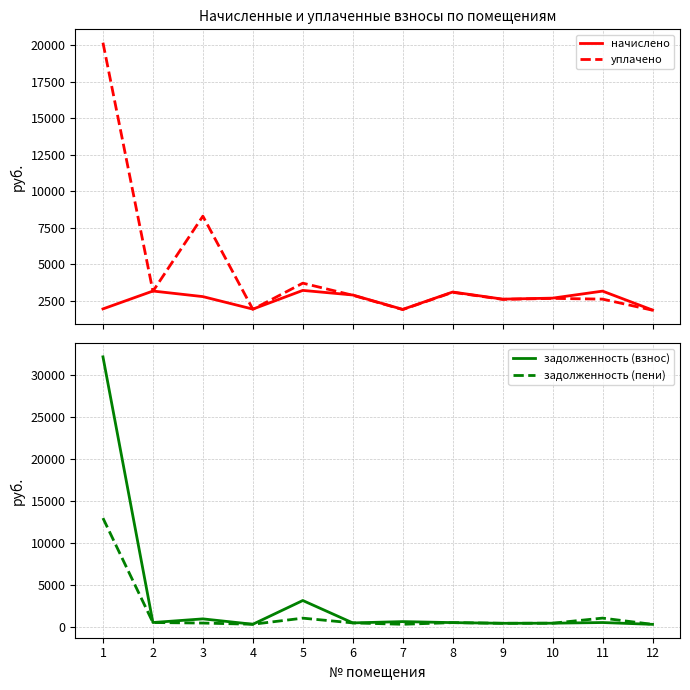

What is the difference between the maximum and minimum values in the начислено series?

1344.5